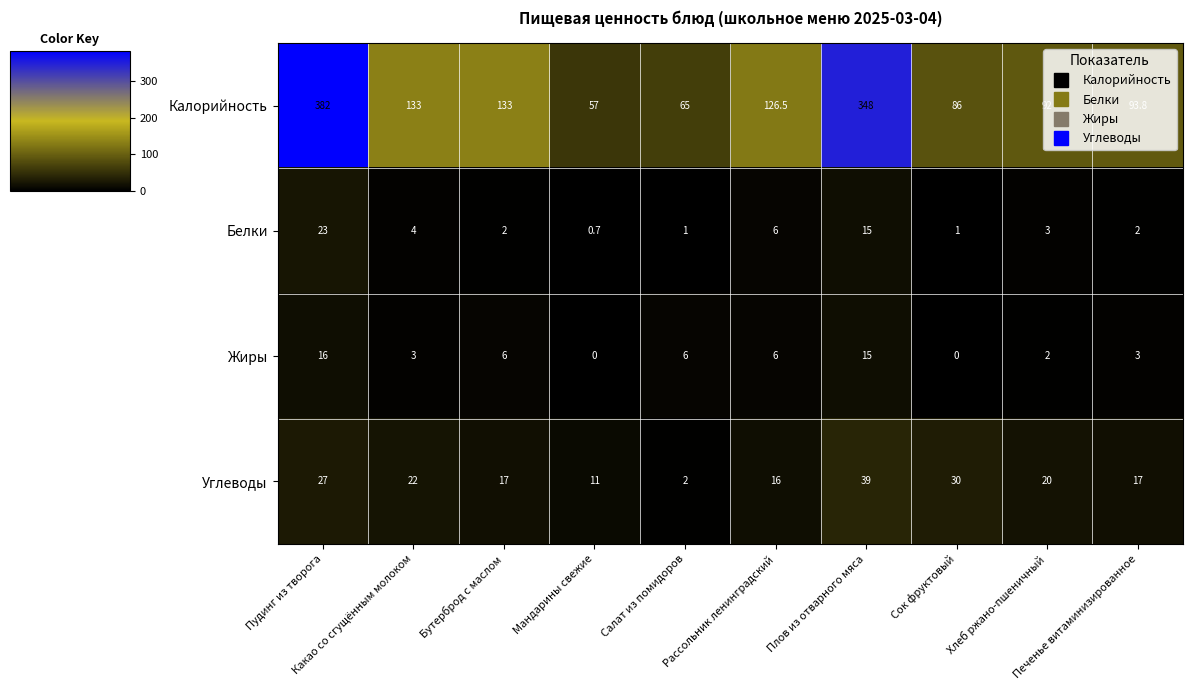

Which series changed the most between Салат из помидоров and Сок фруктовый?

Углеводы